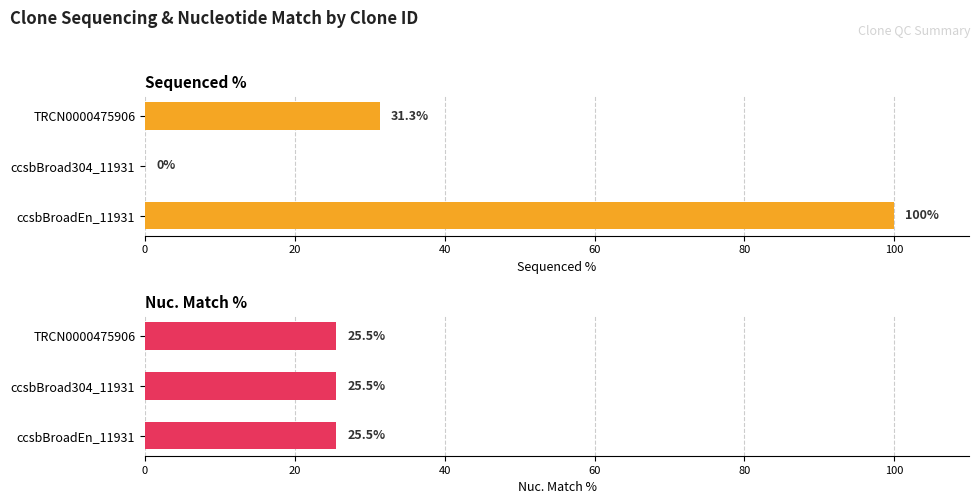

How many data points does each series have?

3